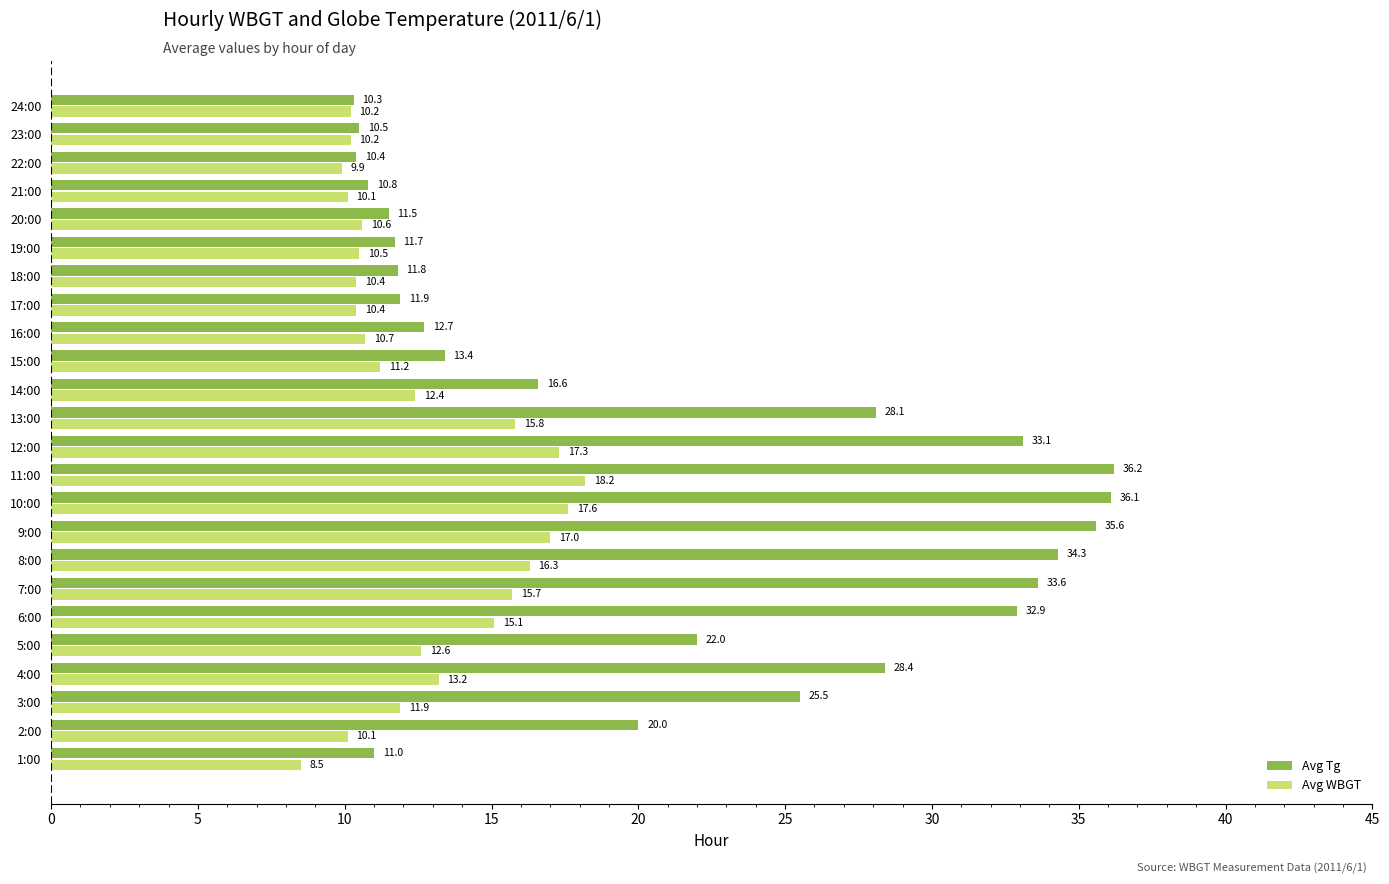

What is the total value across all series at 13:00?

43.9